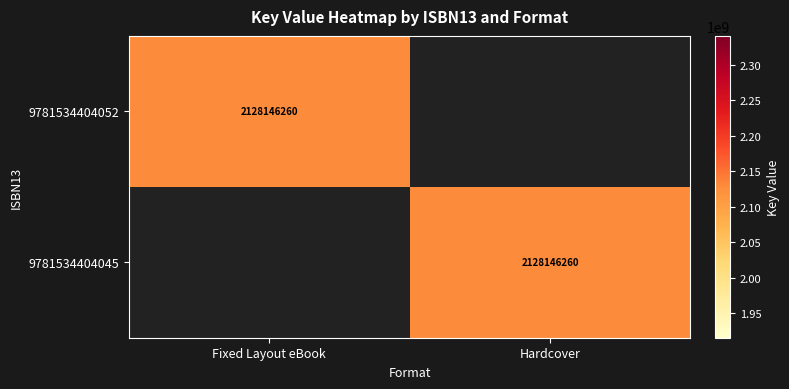

True or false: 9781534404052 has a value of 546942611 at Fixed Layout eBook.

False